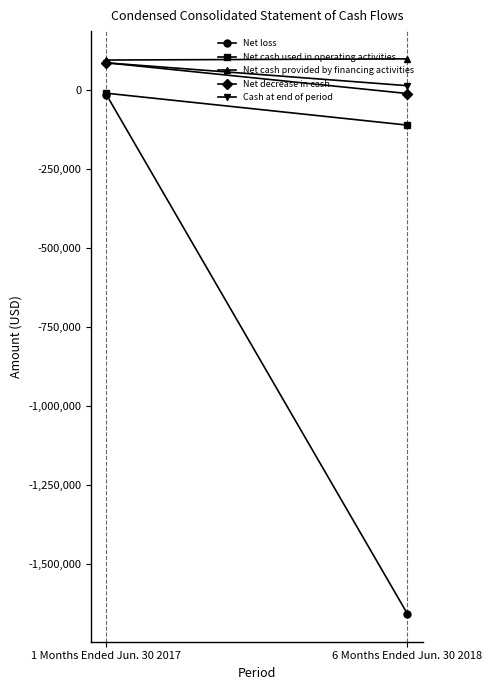

Which series has the widest spread of values?

Net loss